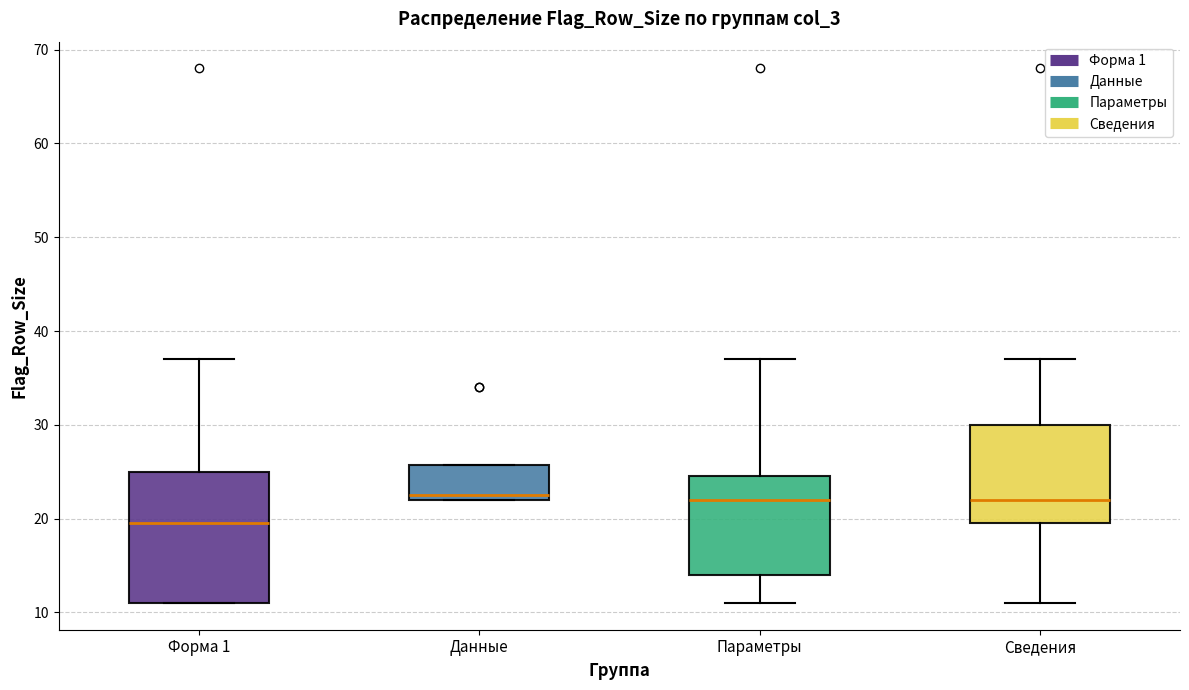

Reading left to right, transcribe this box plot: for each box, give where its median line is, the range the box spans, and where its two whiskers end, as read against the y-axis. The values are not printed on the chart, so give them approximately, as read against the axis.

Форма 1: median 20, box 11 to 25, whiskers 11 to 37
Данные: median 23, box 22 to 26, whiskers 22 to 26
Параметры: median 22, box 14 to 25, whiskers 11 to 37
Сведения: median 22, box 20 to 30, whiskers 11 to 37